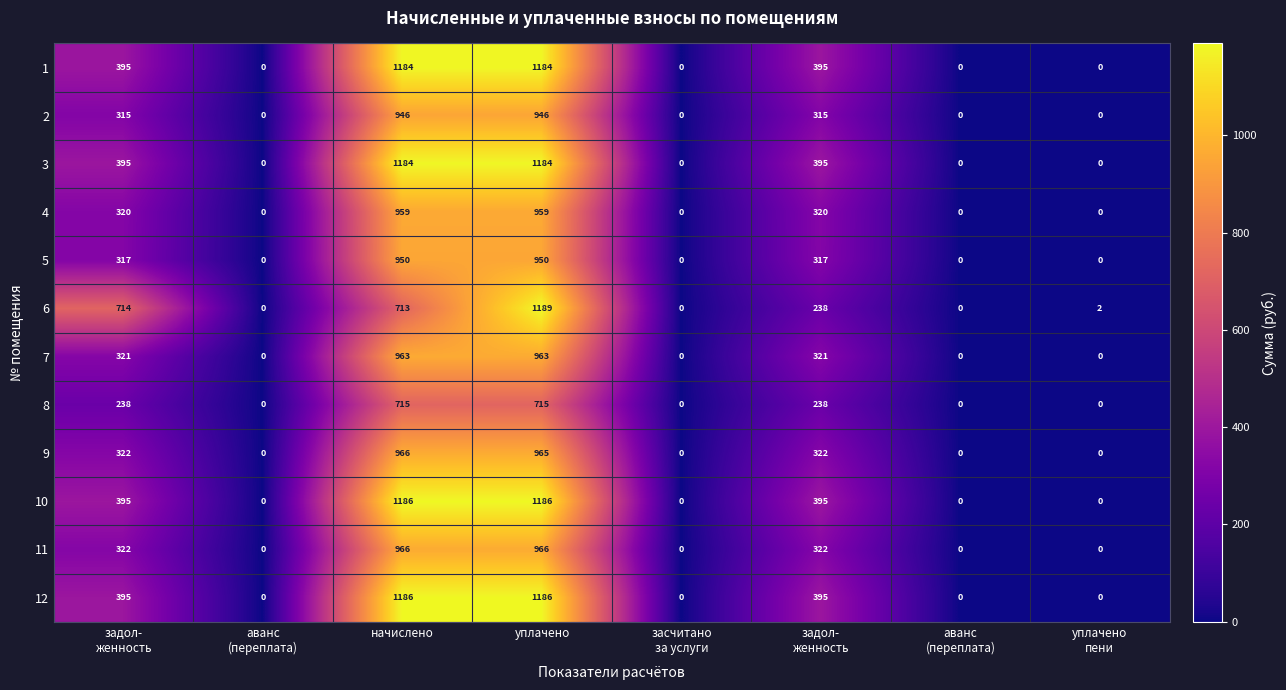

At how many categories does at least one series exceed 414?

3